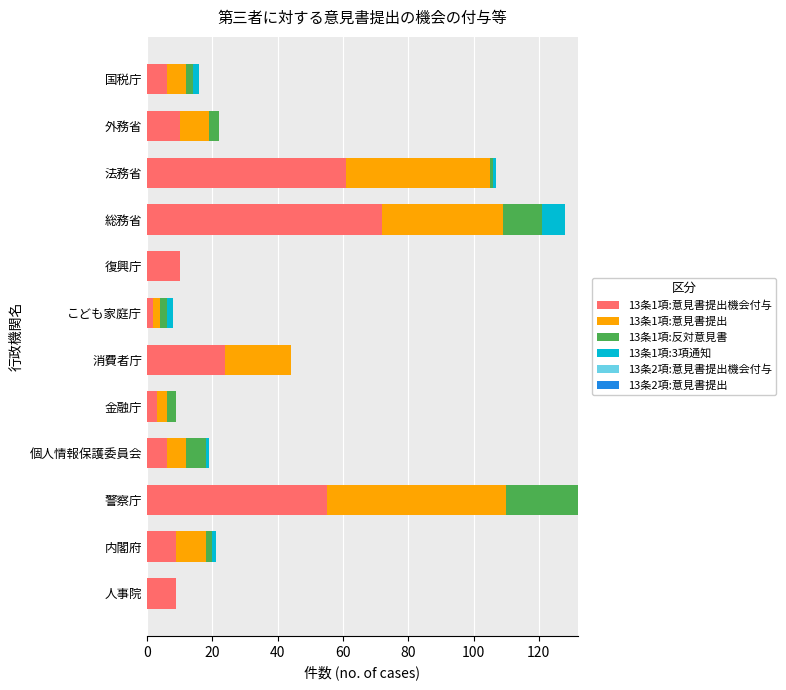

How many data points does each series have?

12